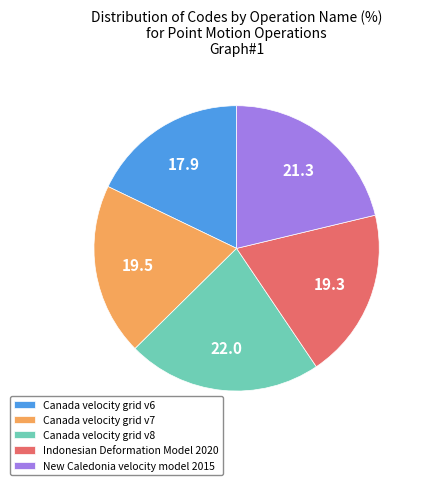

What is the largest slice in the pie chart?

Canada velocity grid v8